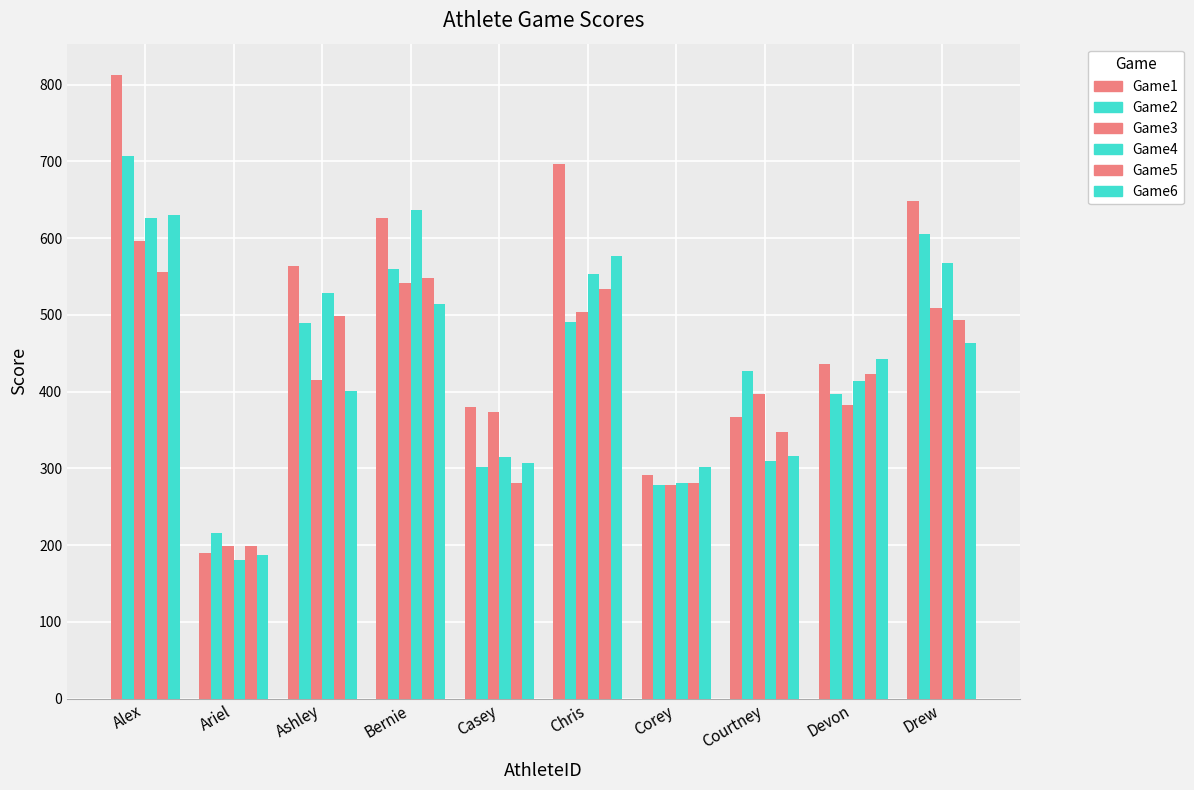

How many values in the Game6 series are below 442?

5